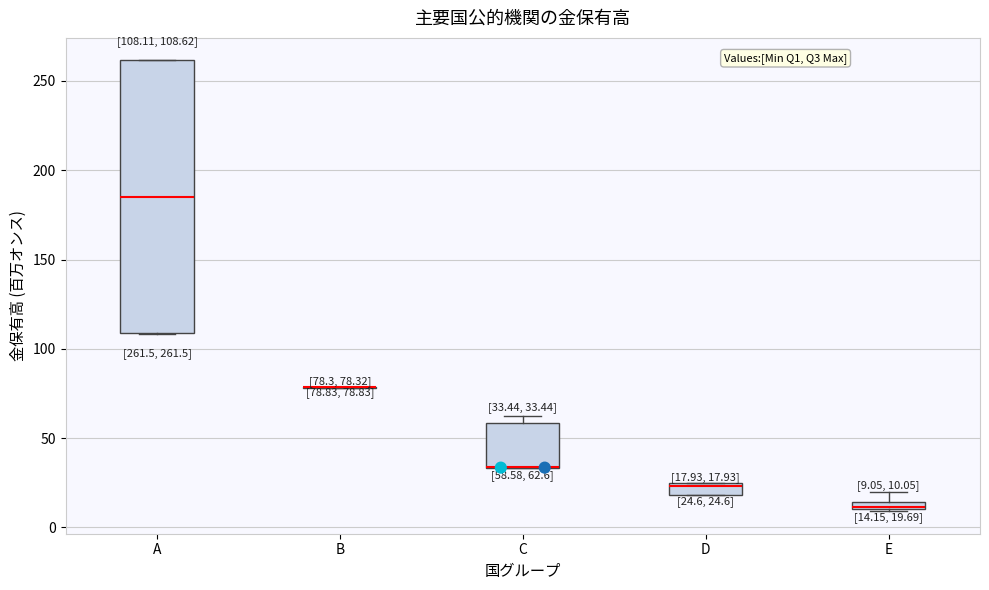

Comparing the boxes themselves (not the whiskers), which one is the tallest?

A